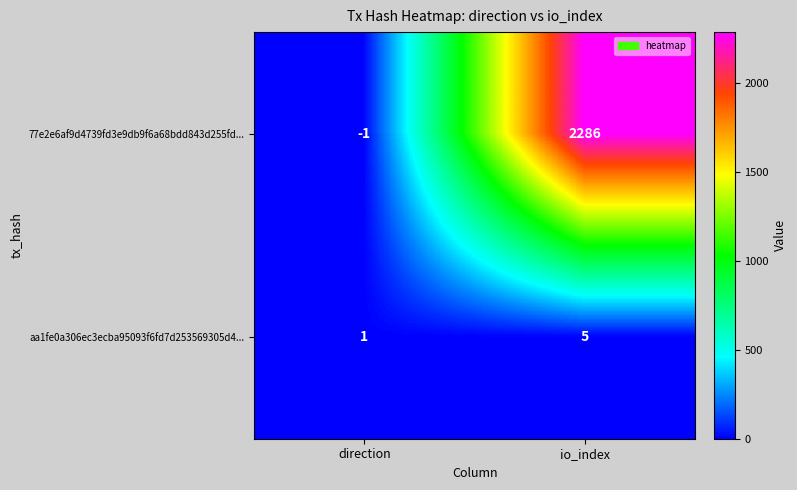

Is it true that aa1fe0a306ec3ecba95093f6fd7d253569305d4... equals 2 at io_index?

False